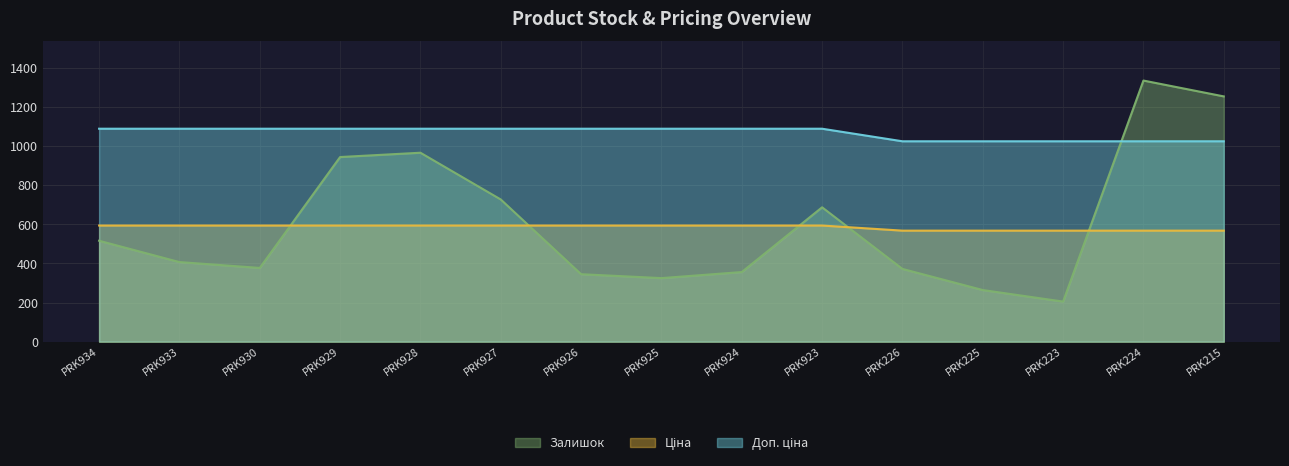

What is the label of the 12th point from the right?

PRK929